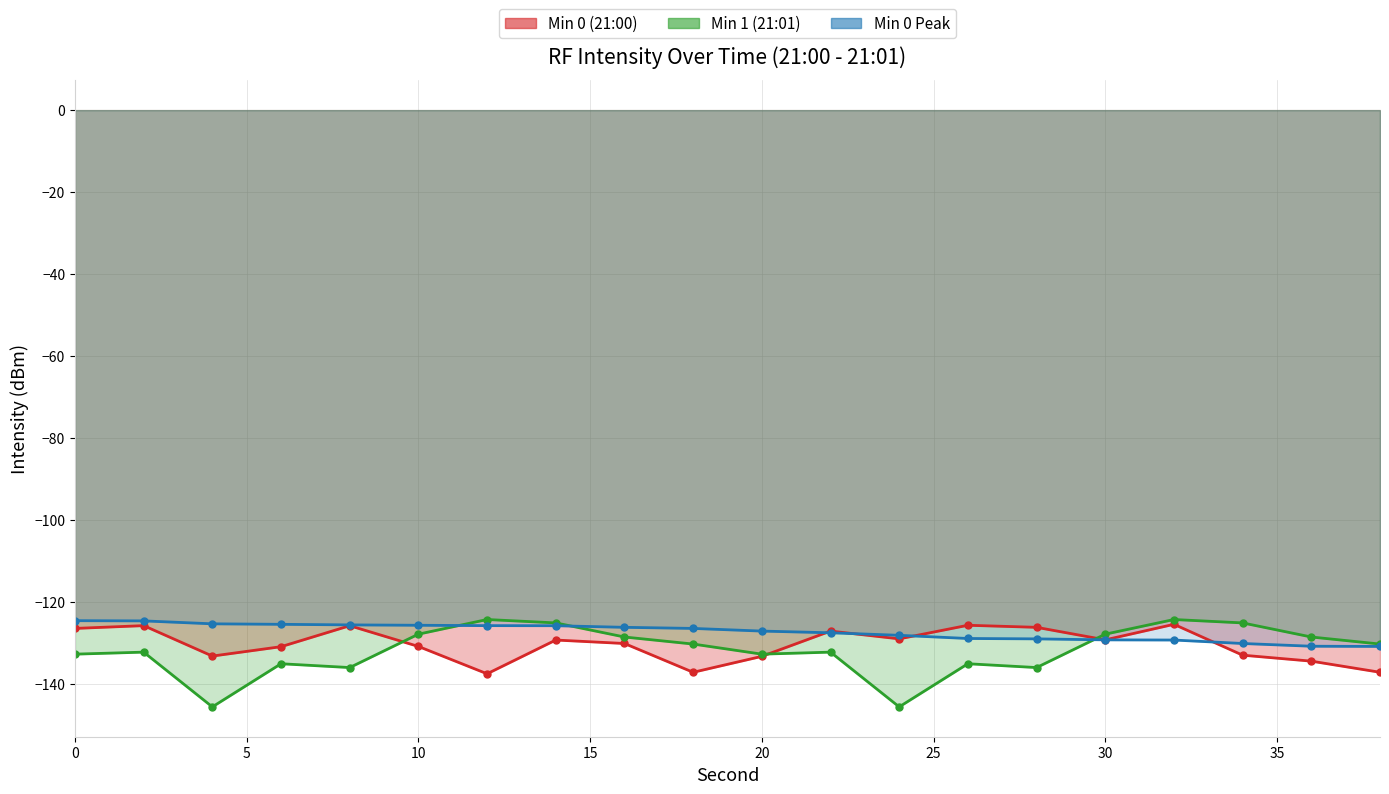

Which series has the widest spread of values?

Min 1 (21:01)